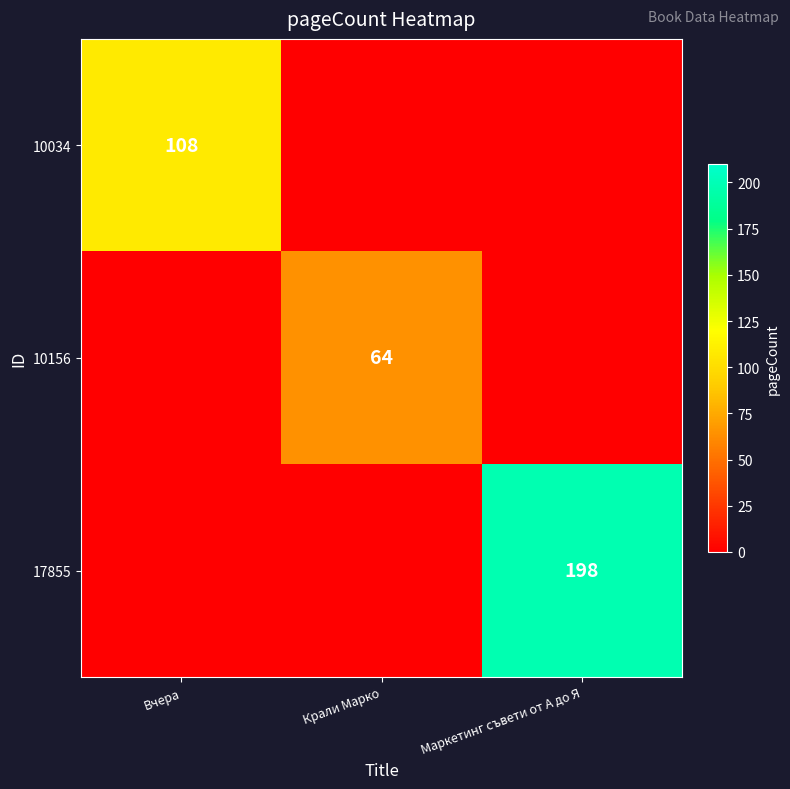

The value of 17855 at Маркетинг съвети от А до Я is 198. True or false?

True